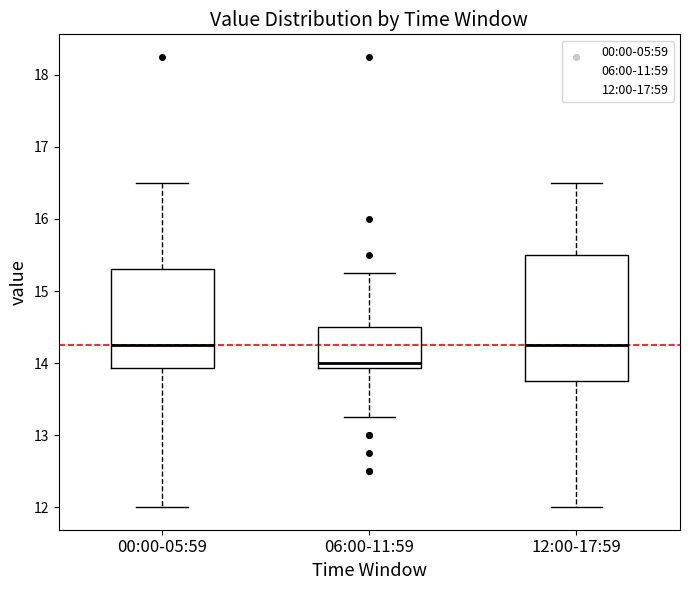

Which box has the lowest median line?

06:00-11:59